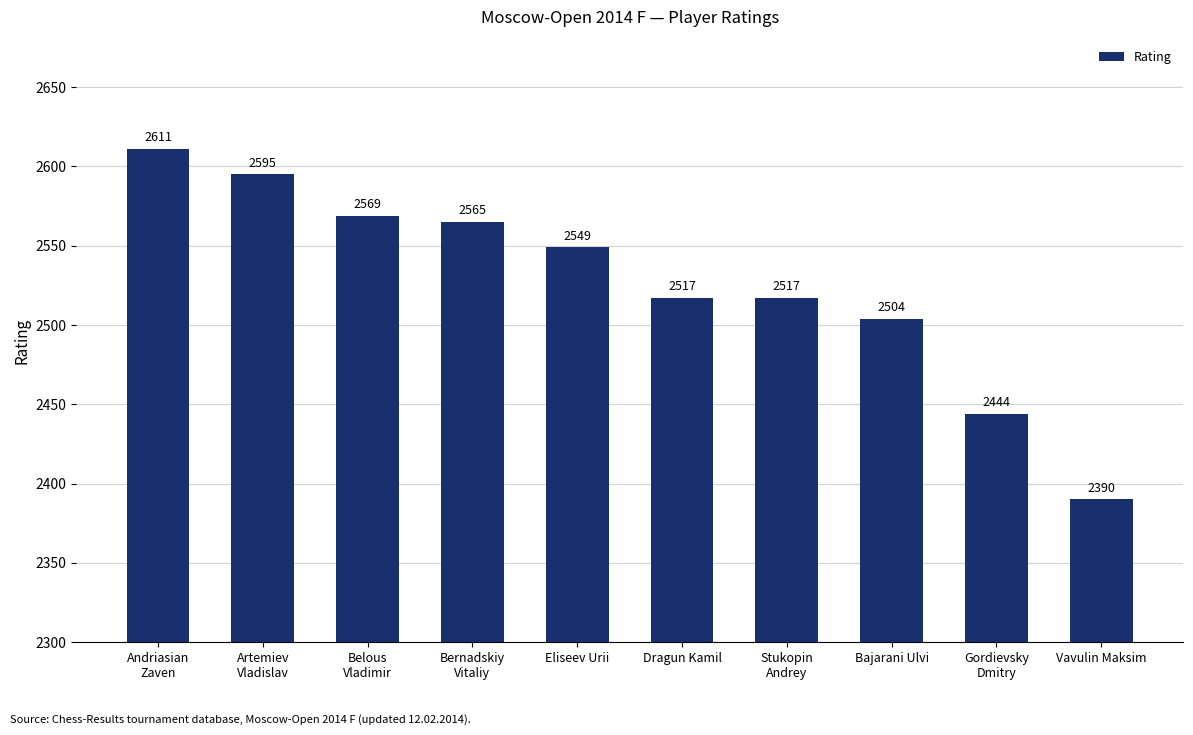

What is the minimum value shown in the chart?

2390